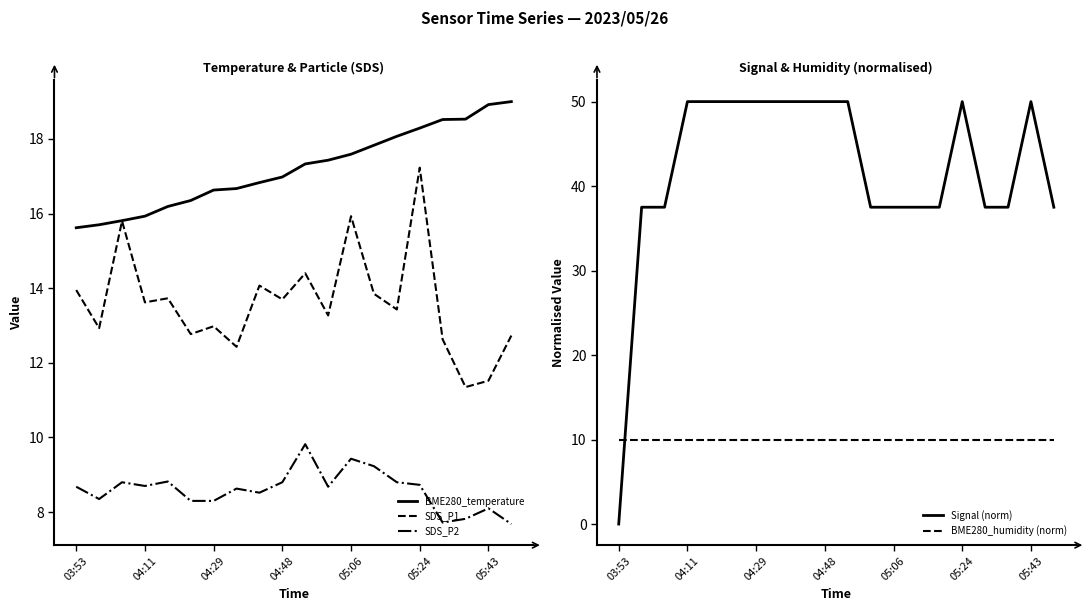

What are all the series names shown in the legend?

BME280_temperature, SDS_P1, SDS_P2, Signal (norm), BME280_humidity (norm)